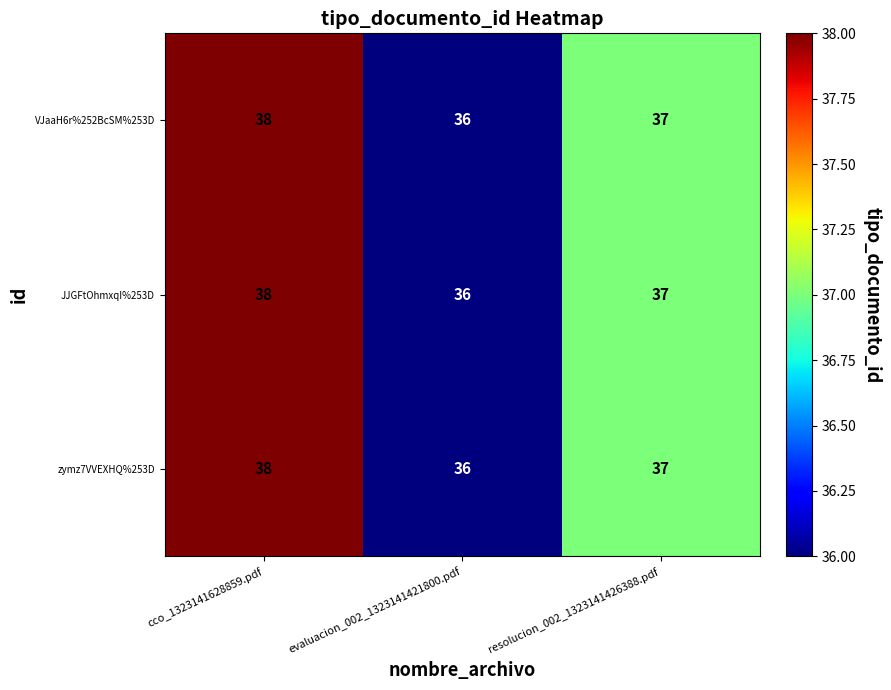

Is it true that zymz7VVEXHQ%253D equals 8 at resolucion_002_1323141426388.pdf?

False